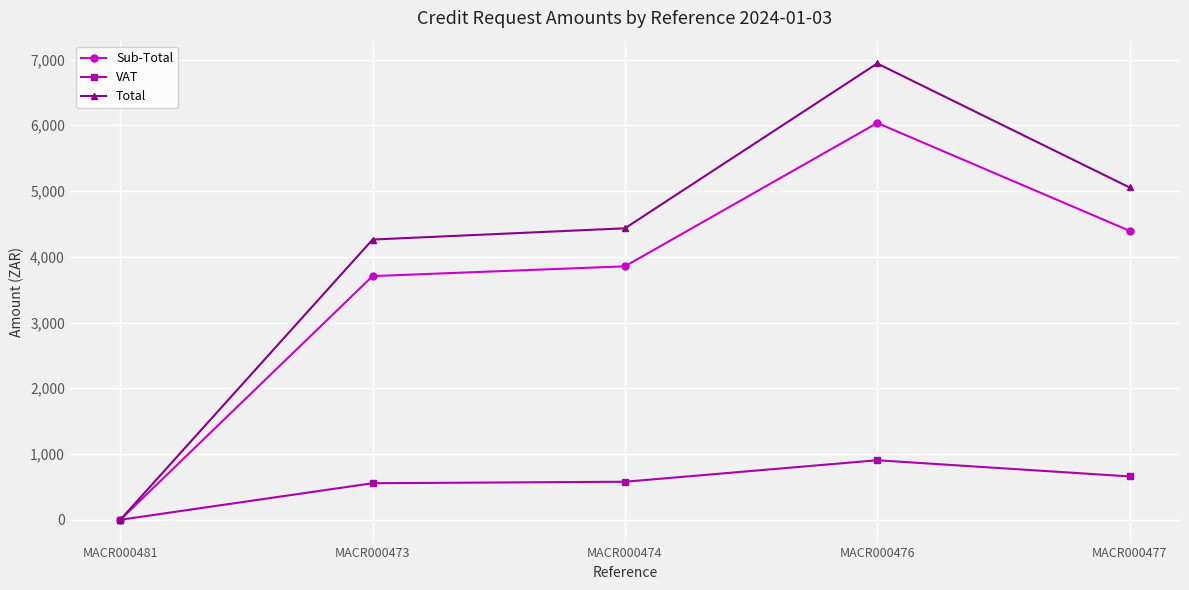

At how many categories does at least one series exceed 1004?

4